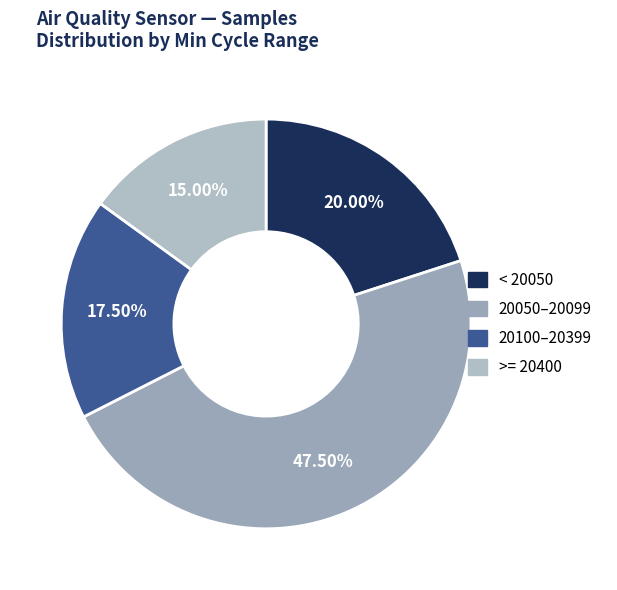

Is there a majority slice in this chart?

No